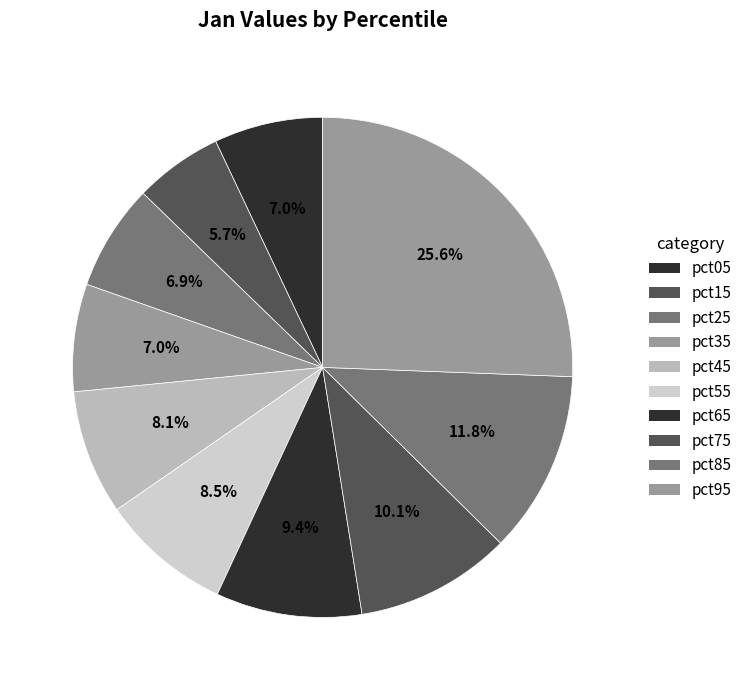

What percentage is the pct75 slice, to the nearest percent?

10%